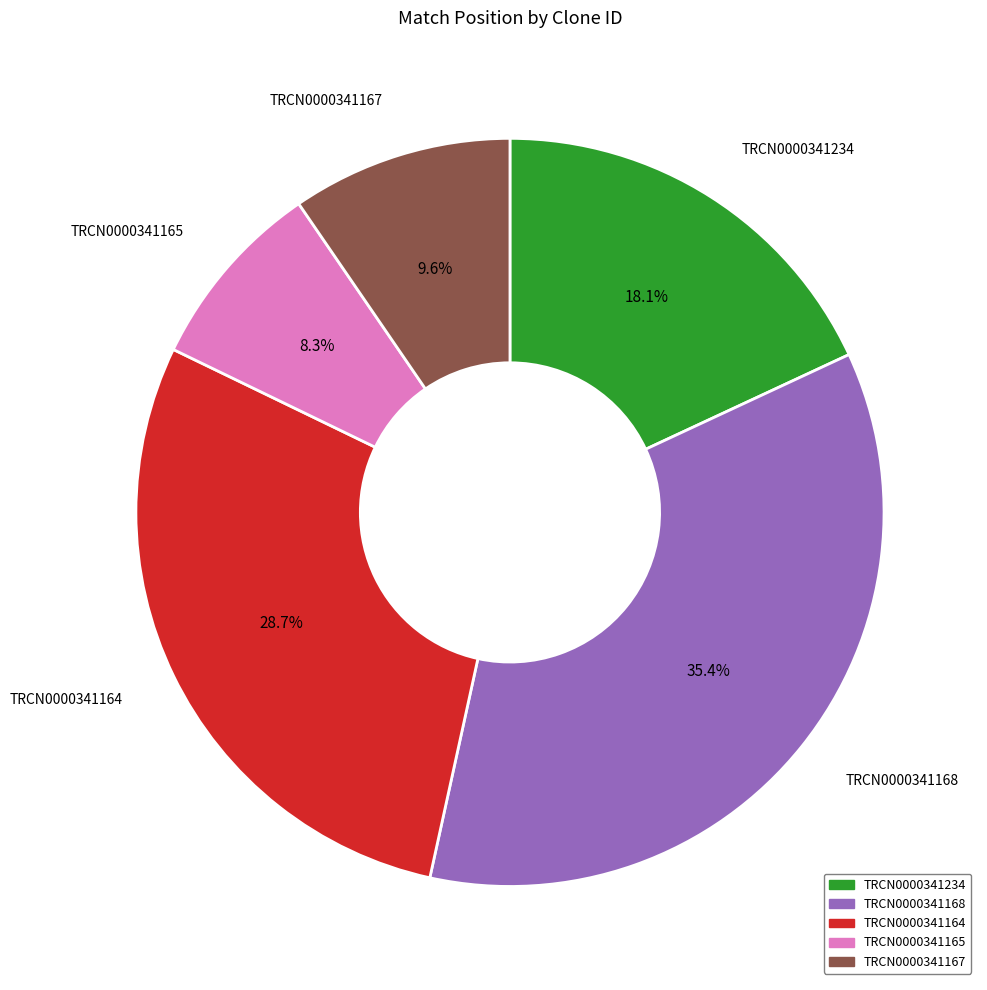

To the nearest percent, what is the difference between the largest and smallest slice percentages?

27%